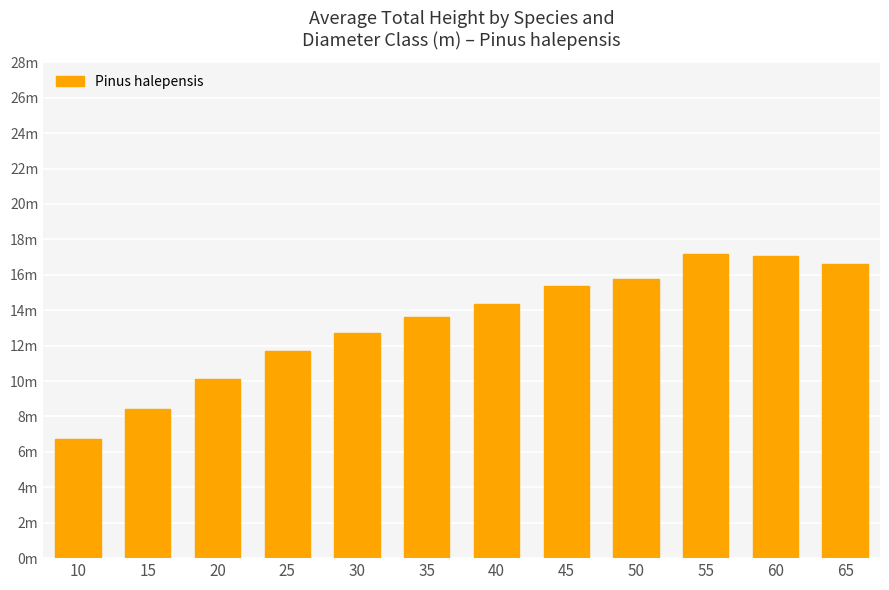

What is the smallest value displayed?

6.7